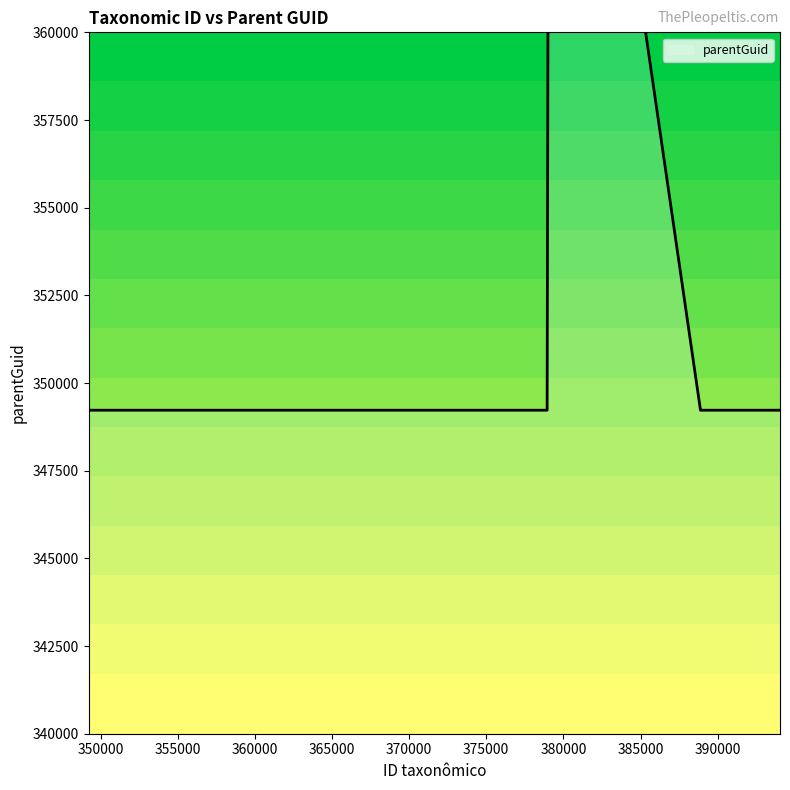

How many data points does each series have?

21